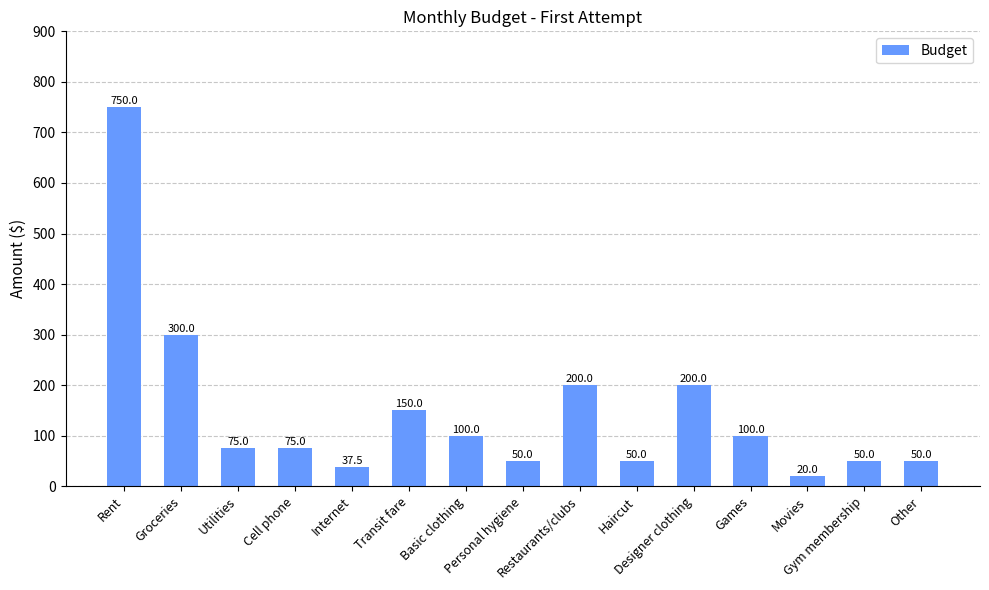

How many series are shown in this chart?

1